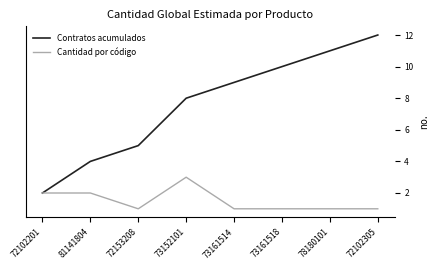

Between 72102201 and 78180101, which series saw the biggest shift?

Contratos acumulados